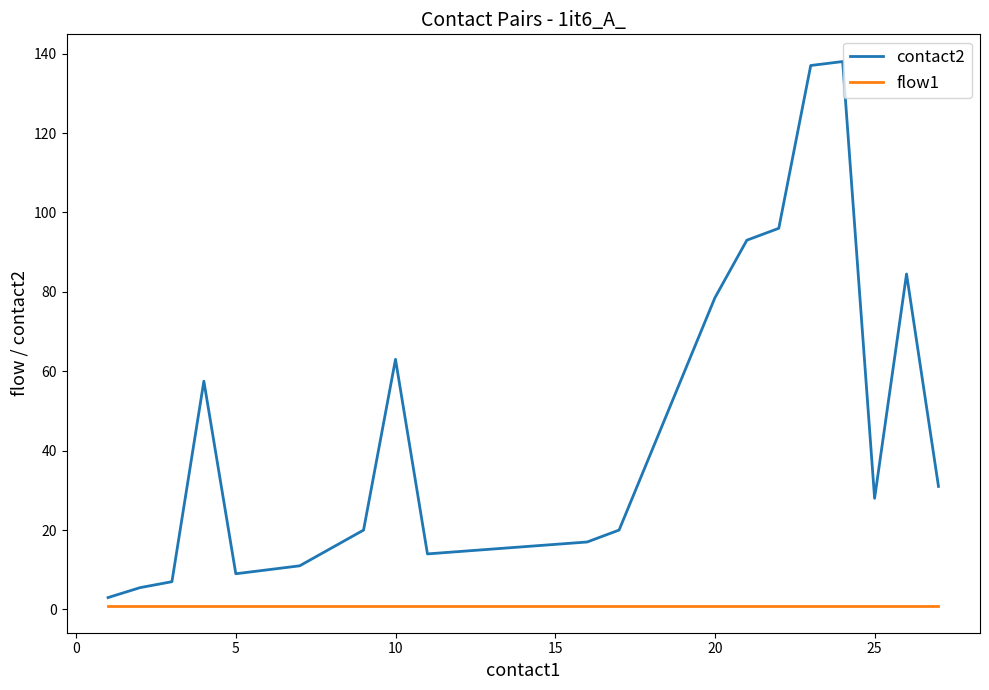

Which series has the largest range (max minus min)?

contact2